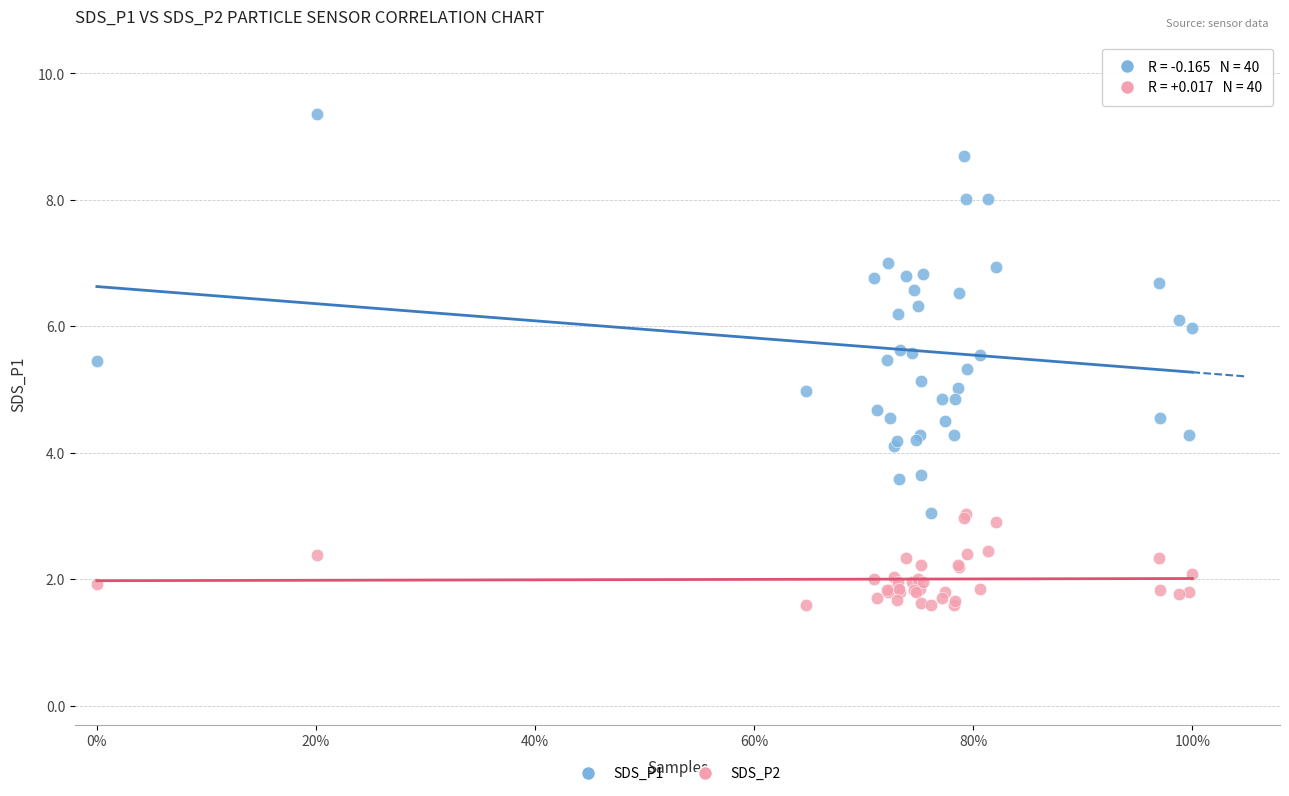

Which series reaches the maximum Y coordinate?

SDS_P1